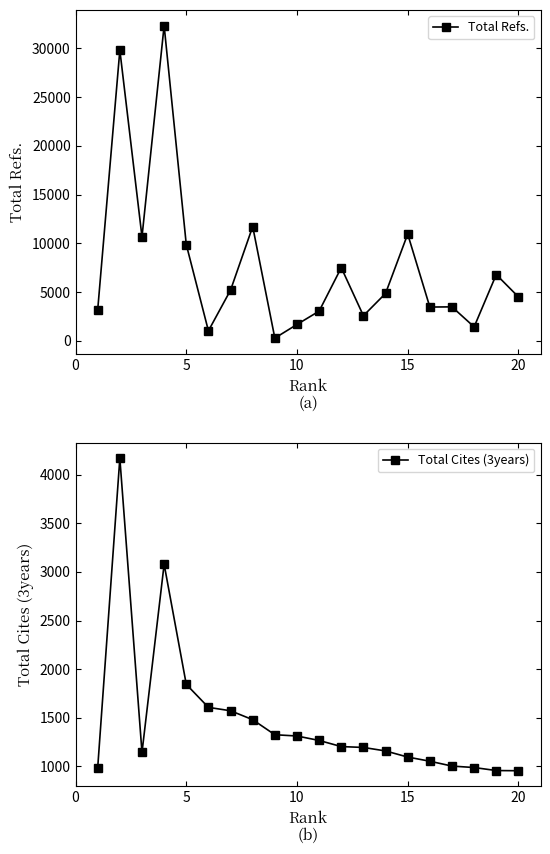

What is the maximum value for Total Refs.?

32324